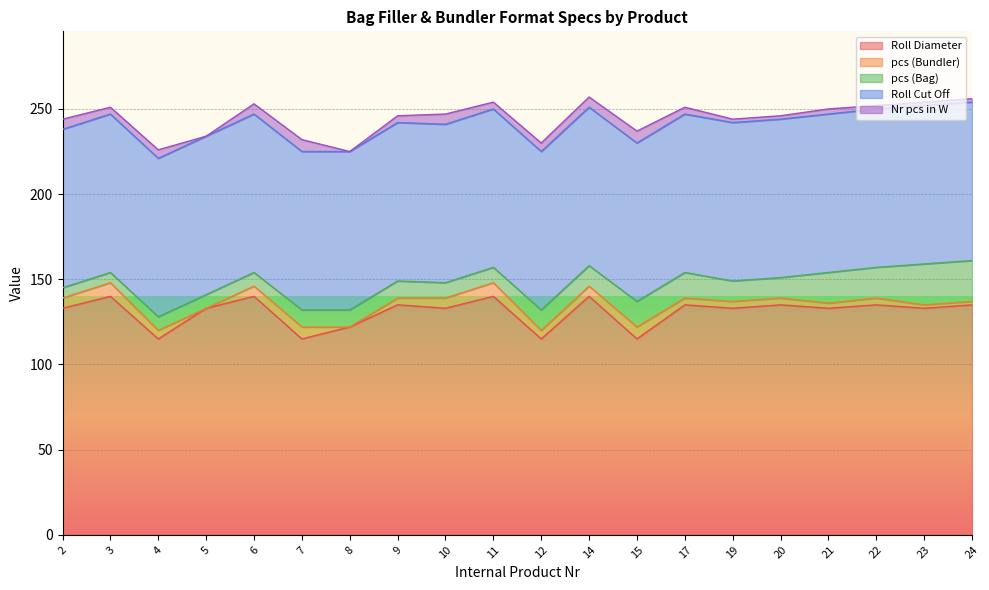

What is the total value across all series at 20?

246